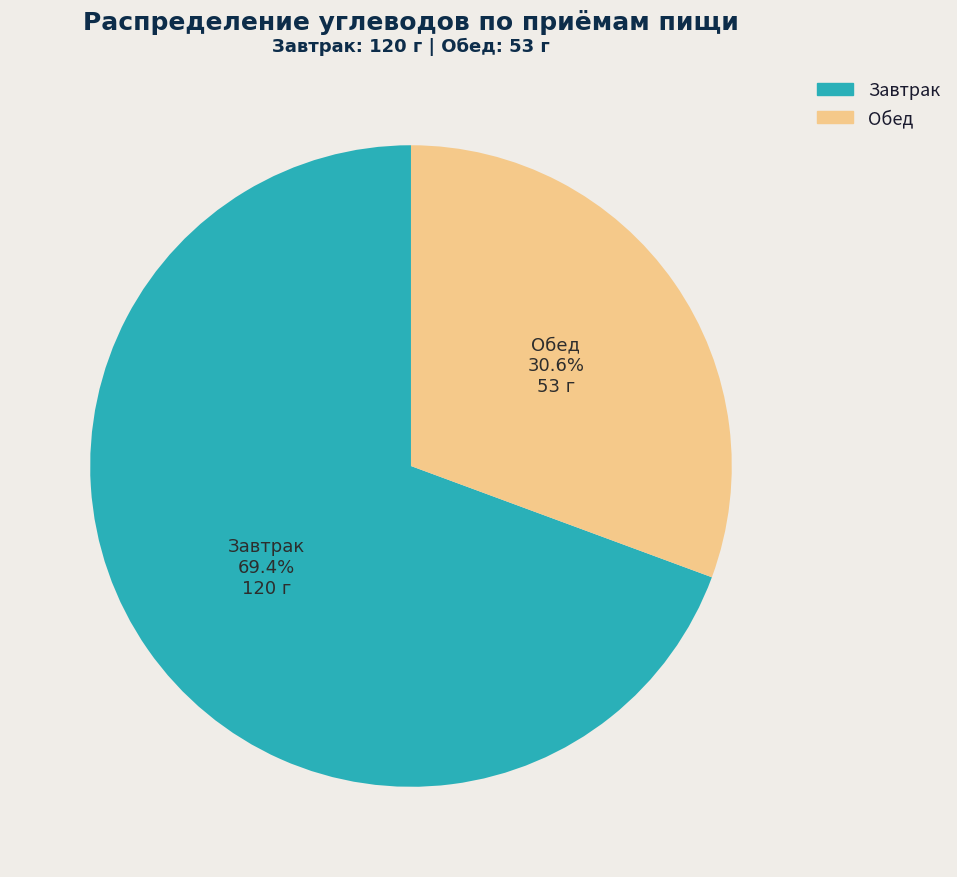

Does any single category account for the majority?

Yes